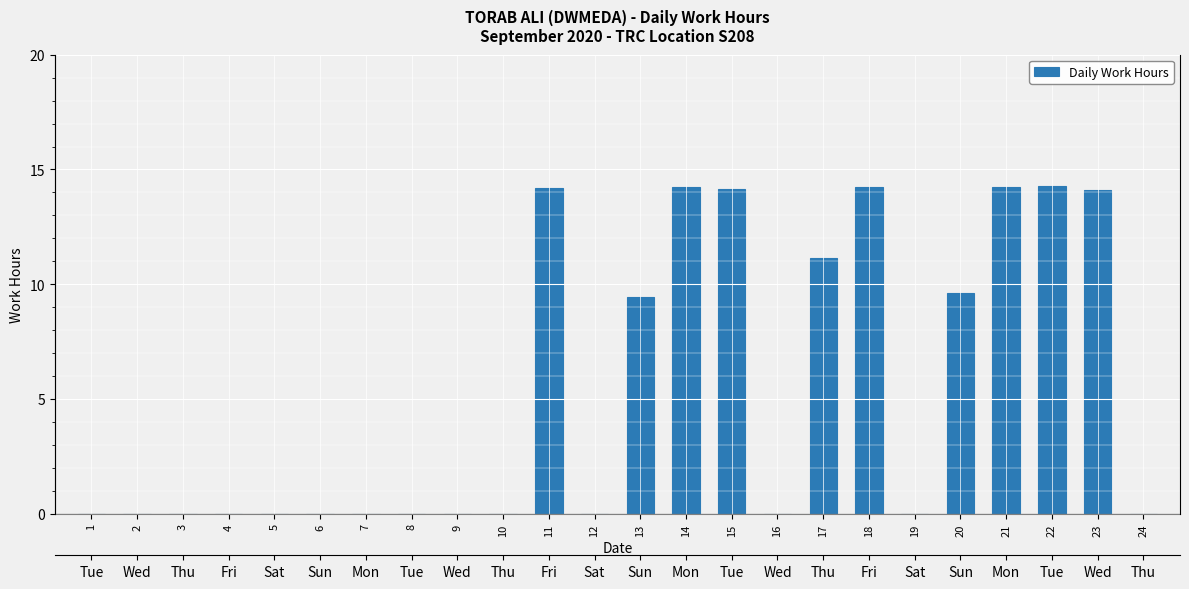

At which label is the value closest to 7?

13